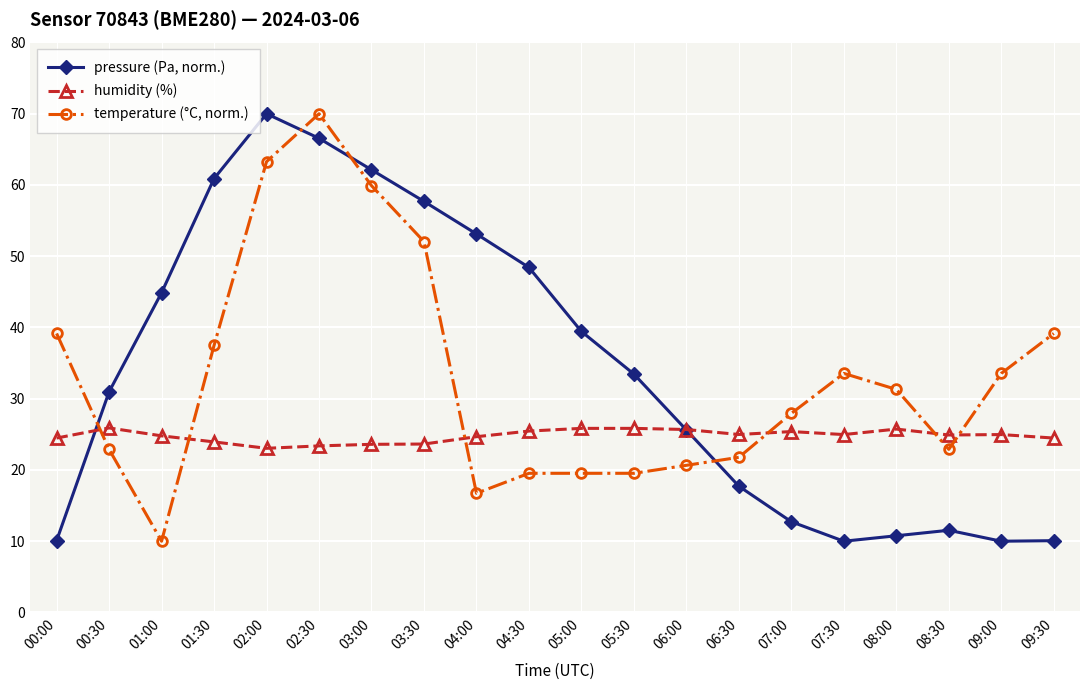

At 04:00, list the series in order from smallest to largest.

temperature (°C, norm.), humidity (%), pressure (Pa, norm.)